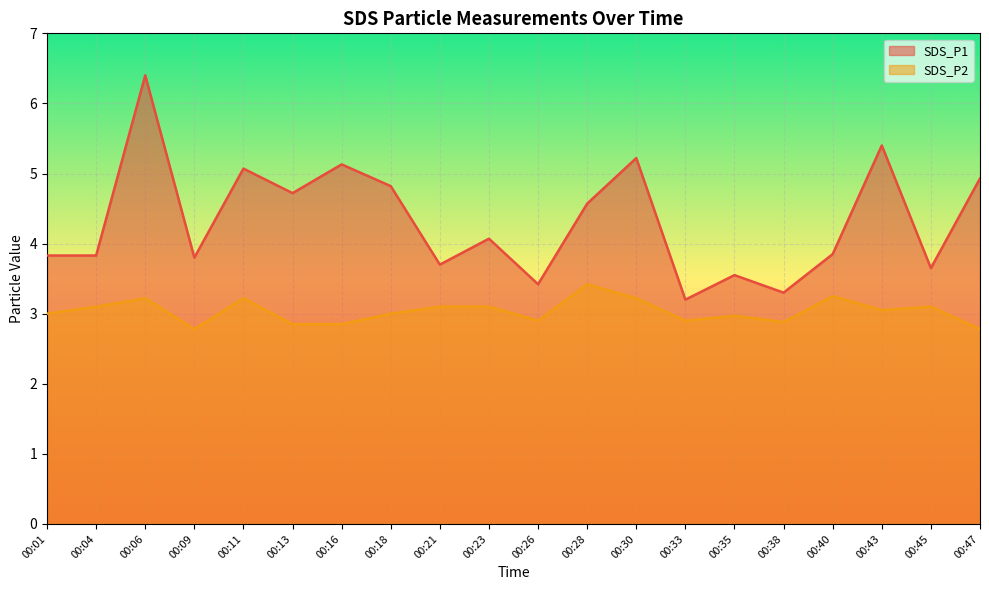

What is the total value across all series at 00:06?

9.6